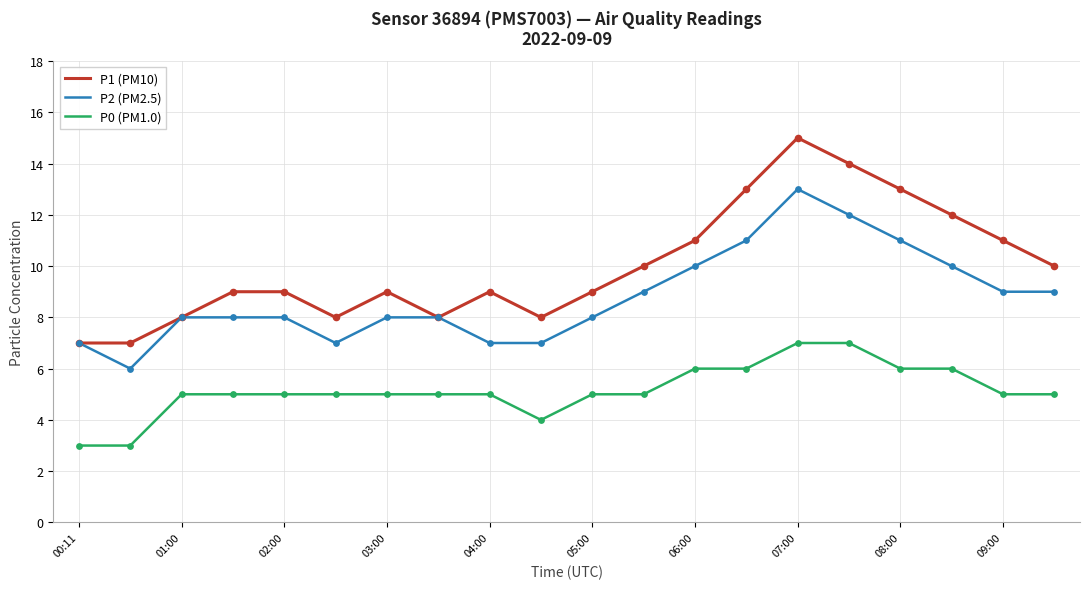

Which series has the largest range (max minus min)?

P1 (PM10)